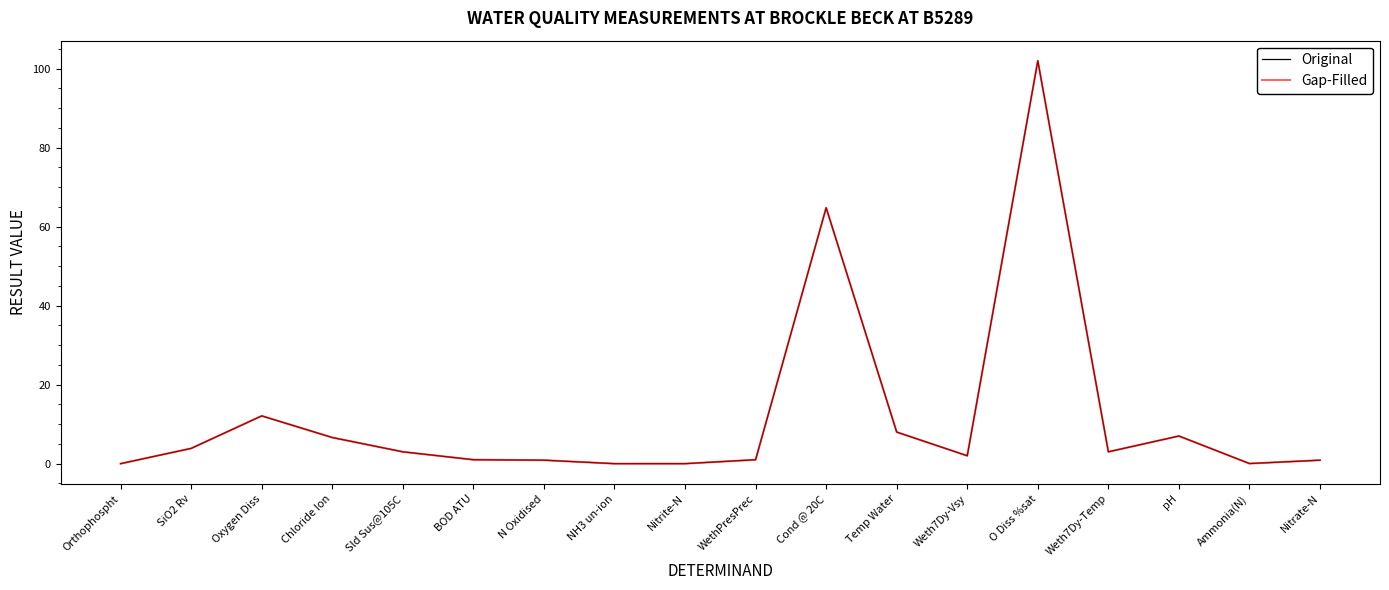

At which category is the sum across all series the highest?

O Diss %sat